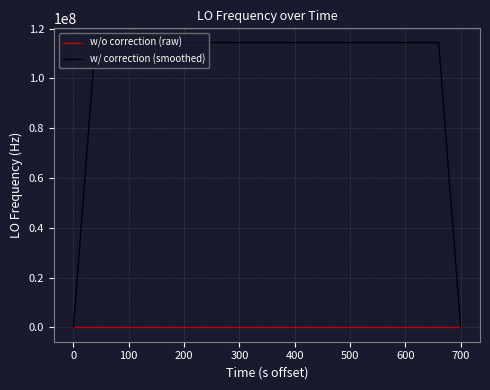

True or false: w/ correction (smoothed) has more than 0 points higher than both neighbors.

True